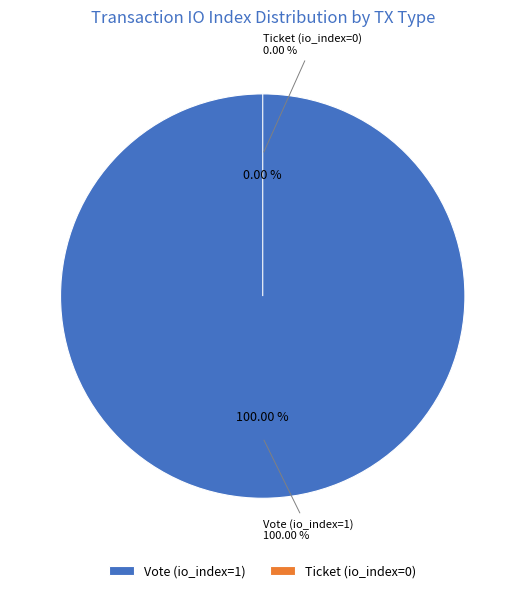

Is it true that Ticket (io_index=0) is 0% of the pie?

True